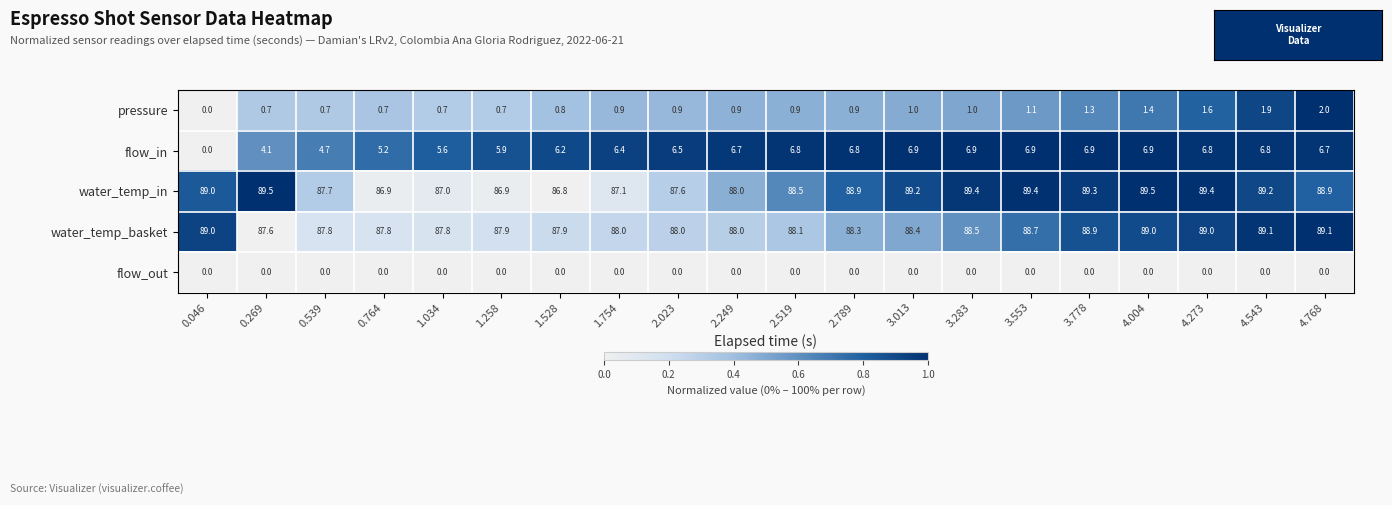

Which series has the largest total across all categories?

water_temp_in